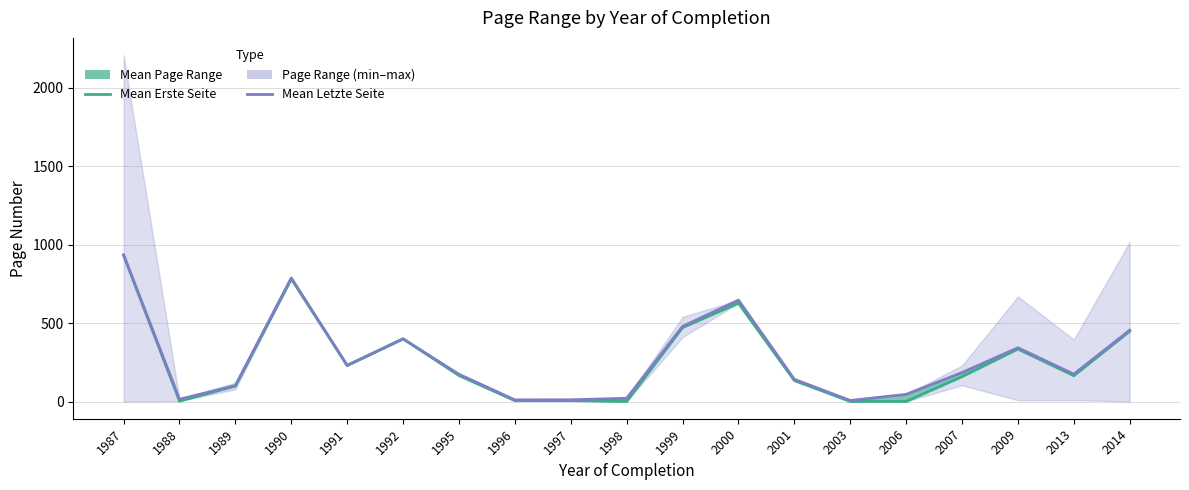

What is the difference between the maximum and minimum values in the Mean Letzte Seite series?

928.3